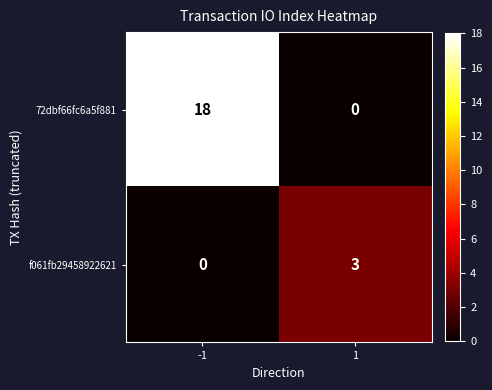

Count the number of categories in the chart.

2